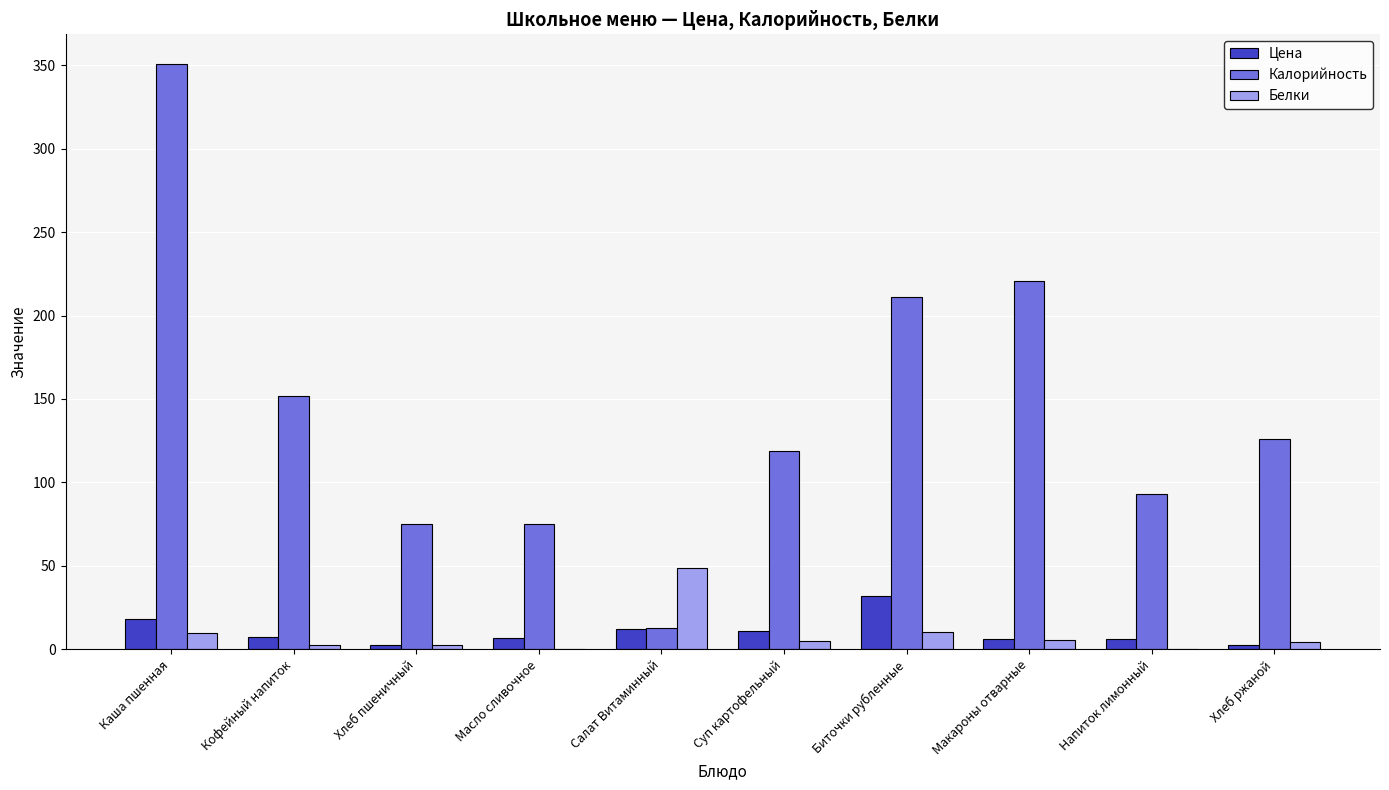

Which label corresponds to the largest value in the chart?

Каша пшенная